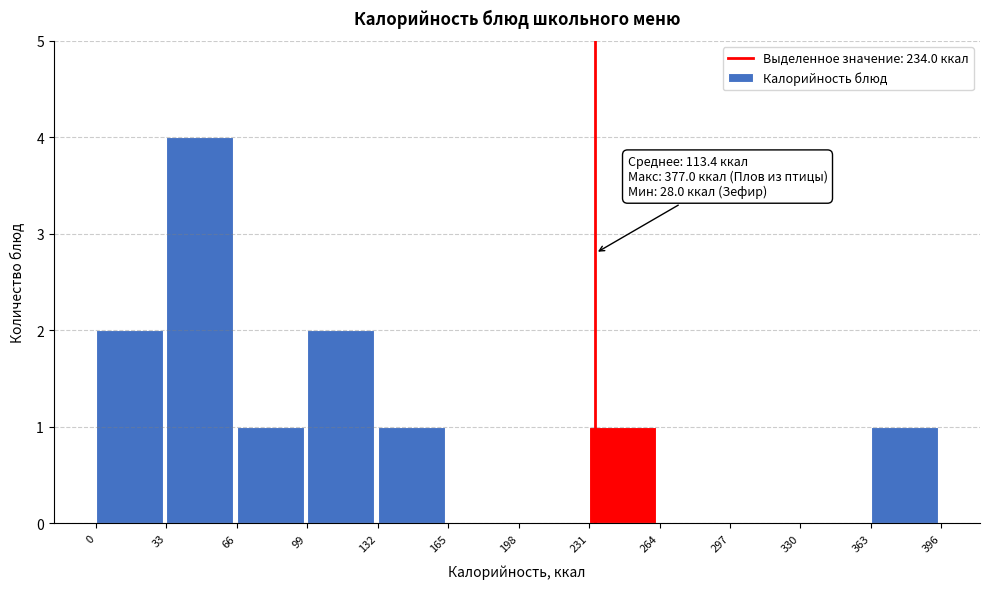

Which range on the x-axis has the tallest bar?

33 to 66